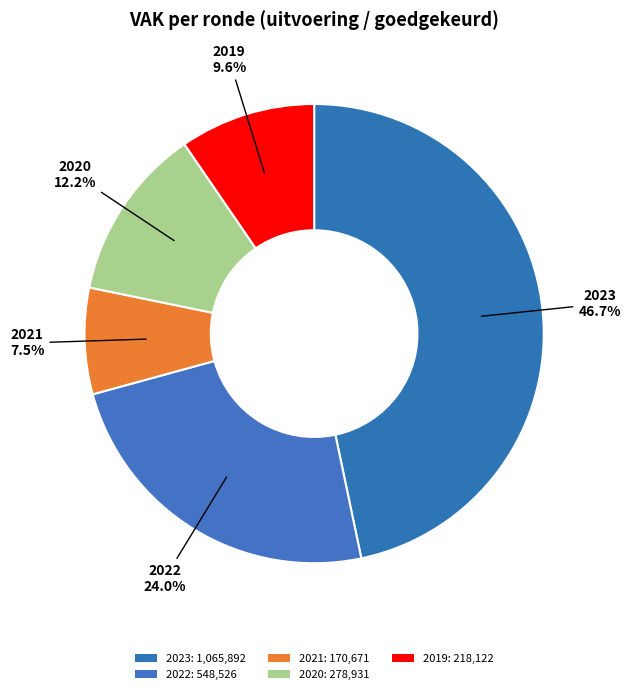

How many slices are in this pie chart?

5